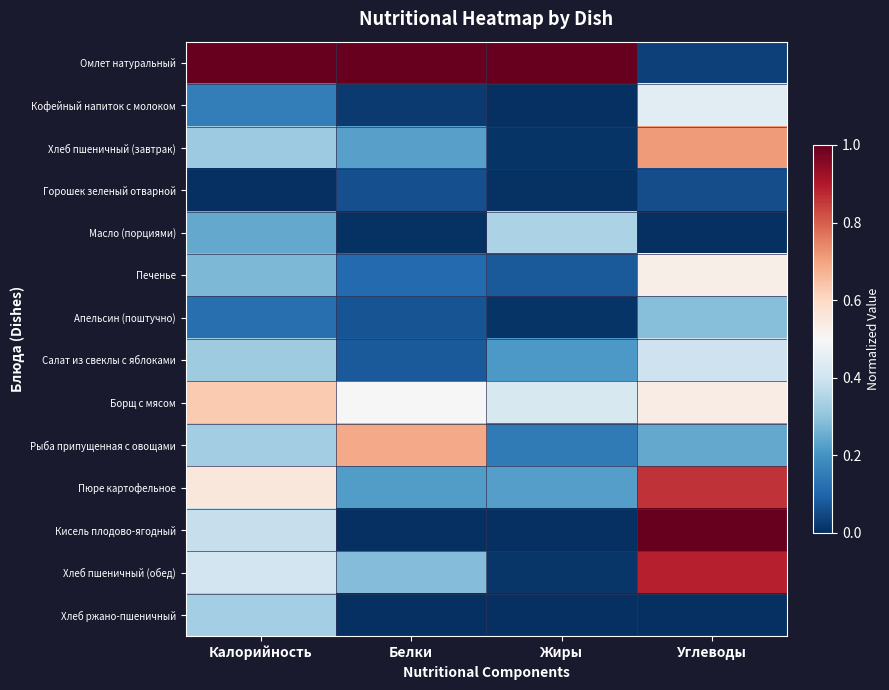

At Жиры, list the series in order from smallest to largest.

Кофейный напиток с молоком, Кисель плодово-ягодный, Хлеб ржано-пшеничный, Горошек зеленый отварной, Хлеб пшеничный (завтрак), Апельсин (поштучно), Хлеб пшеничный (обед), Печенье, Рыба припущенная с овощами, Салат из свеклы с яблоками, Пюре картофельное, Масло (порциями), Борщ с мясом, Омлет натуральный